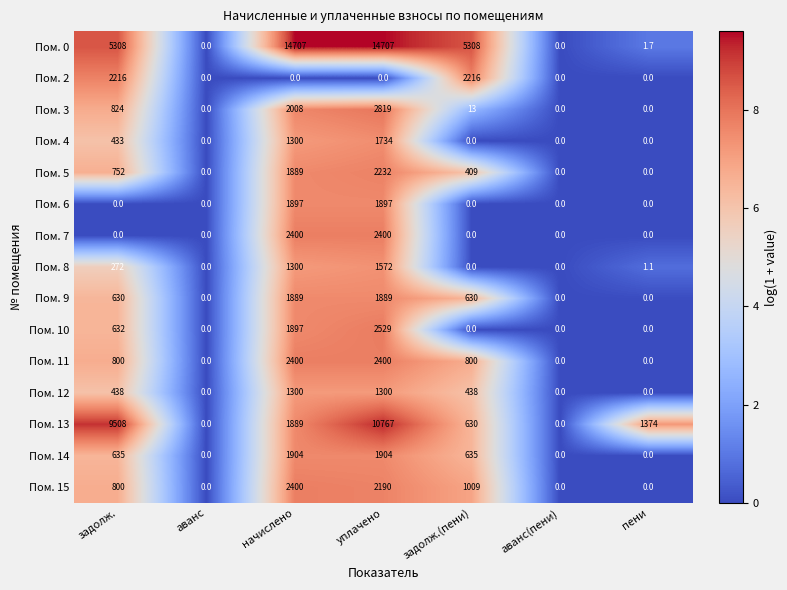

Which series has the widest spread of values?

Пом. 0